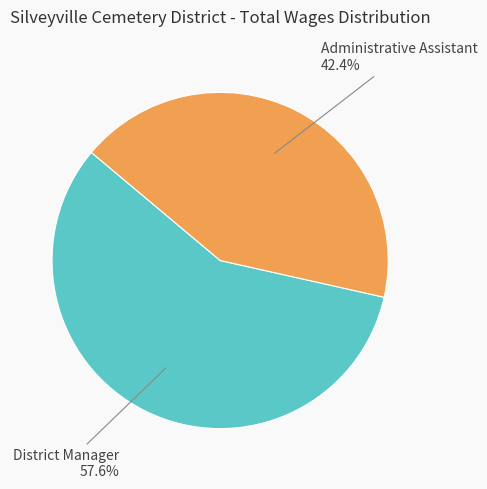

What percentage is NOT represented by District Manager?

42.4%